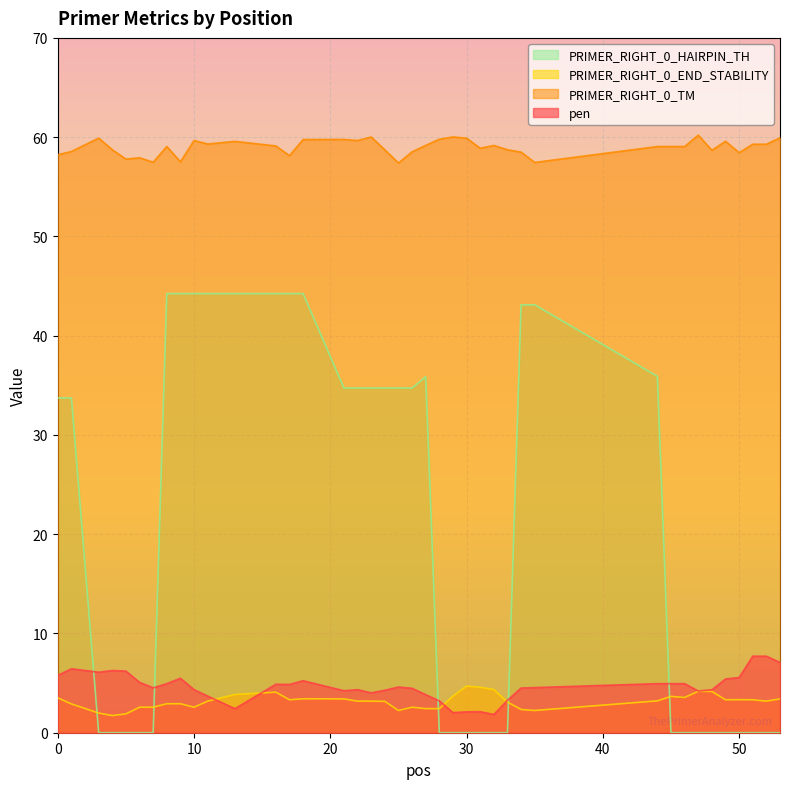

Reading right to left, what are all the values shown in this chart?

pen: 53=7.1	52=7.7	51=7.7	50=5.6	49=5.4	48=4.3	47=4.2	46=4.9	45=4.9	44=4.9	35=4.5	34=4.5	33=3.3	32=1.8	31=2.1	30=2.1	29=2.0	28=3.2	27=3.8	26=4.5	25=4.6	24=4.3	23=4.0	22=4.3	21=4.2	18=5.2	17=4.9	16=4.9	13=2.4	11=3.7	10=4.3	9=5.5	8=4.9	7=4.5	6=5.1	5=6.2	4=6.3	3=6.1	1=6.4	0=5.8
PRIMER_RIGHT_0_TM: 53=59.9	52=59.3	51=59.3	50=58.4	49=59.6	48=58.7	47=60.2	46=59.1	45=59.1	44=59.1	35=57.5	34=58.5	33=58.7	32=59.2	31=58.9	30=59.9	29=60.0	28=59.8	27=59.2	26=58.5	25=57.4	24=58.7	23=60.0	22=59.7	21=59.8	18=59.8	17=58.1	16=59.1	13=59.6	11=59.3	10=59.7	9=57.5	8=59.1	7=57.5	6=57.9	5=57.8	4=58.7	3=59.9	1=58.6	0=58.2
PRIMER_RIGHT_0_END_STABILITY: 53=3.4	52=3.2	51=3.3	50=3.3	49=3.3	48=4.2	47=4.2	46=3.5	45=3.7	44=3.2	35=2.2	34=2.3	33=3.1	32=4.3	31=4.6	30=4.7	29=3.7	28=2.4	27=2.4	26=2.6	25=2.2	24=3.2	23=3.2	22=3.2	21=3.4	18=3.4	17=3.3	16=4.1	13=3.9	11=3.2	10=2.6	9=2.9	8=2.9	7=2.6	6=2.6	5=1.9	4=1.7	3=2.0	1=2.9	0=3.5
PRIMER_RIGHT_0_HAIRPIN_TH: 53=0.0	52=0.0	51=0.0	50=0.0	49=0.0	48=0.0	47=0.0	46=0.0	45=0.0	44=35.9	35=43.1	34=43.1	33=0.0	32=0.0	31=0.0	30=0.0	29=0.0	28=0.0	27=35.9	26=34.7	25=34.7	24=34.7	23=34.7	22=34.7	21=34.7	18=44.2	17=44.2	16=44.2	13=44.2	11=44.2	10=44.2	9=44.2	8=44.2	7=0.0	6=0.0	5=0.0	4=0.0	3=0.0	1=33.7	0=33.7